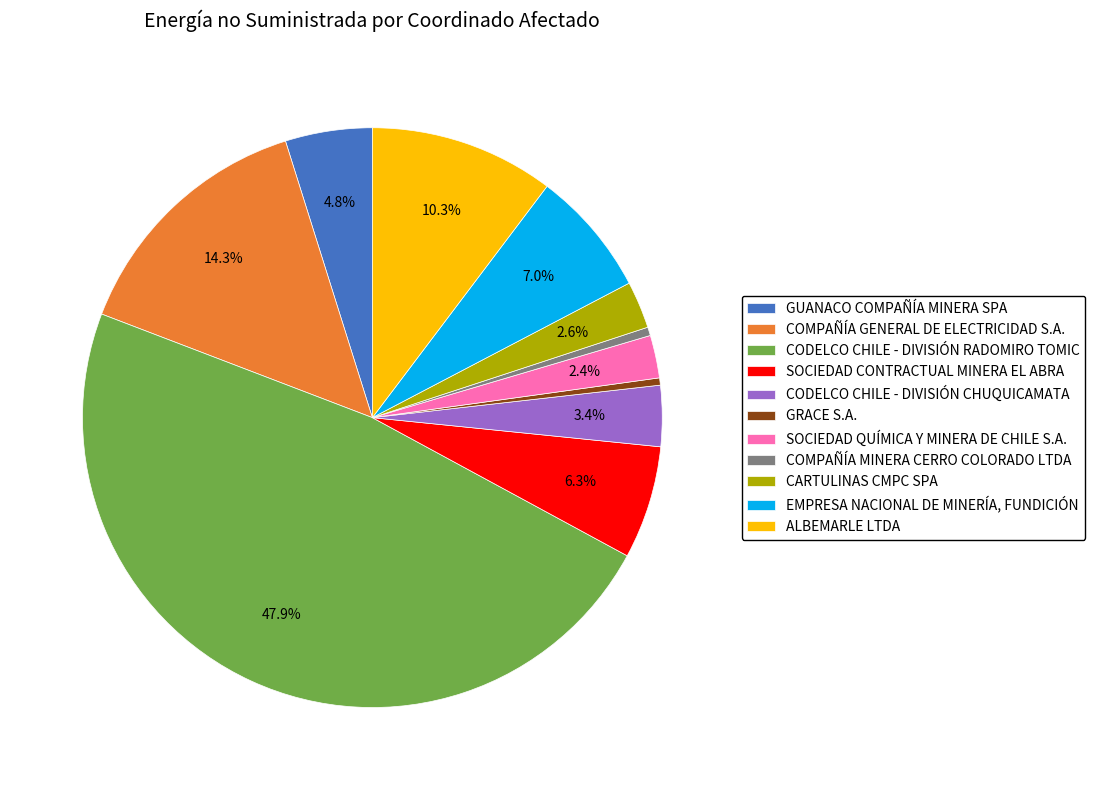

To the nearest percent, what is the average slice percentage?

9%